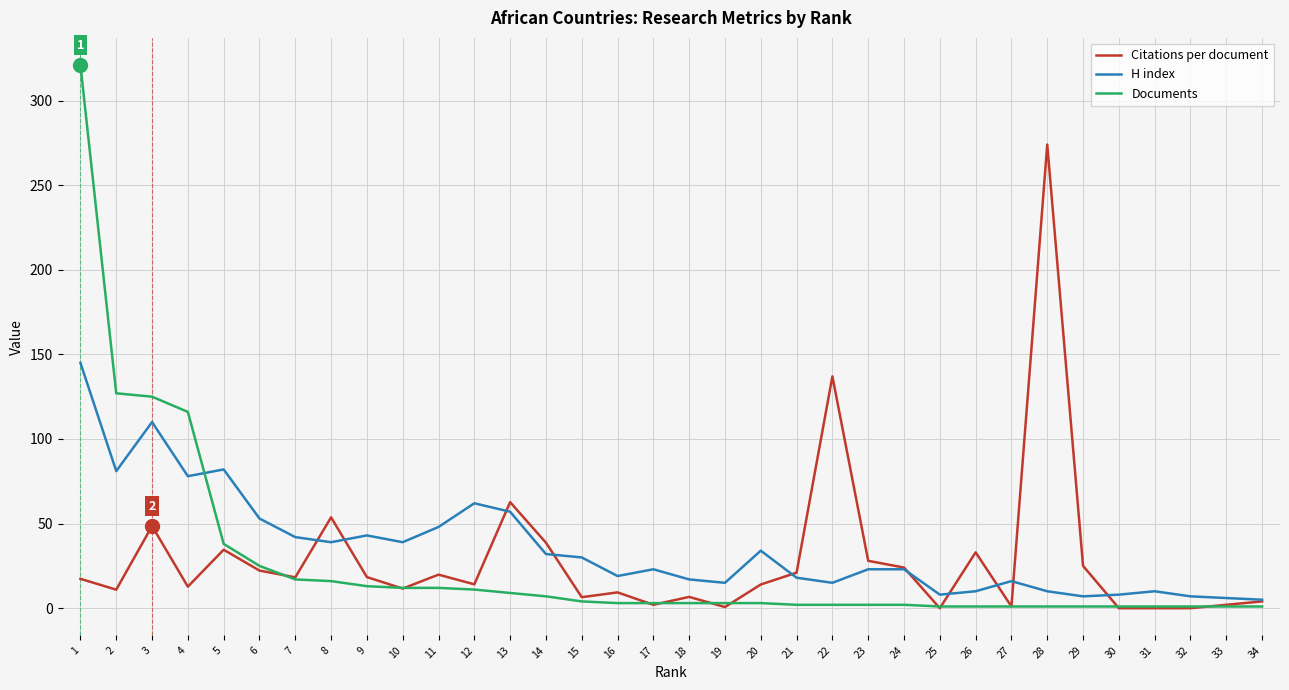

The Documents series shows 3.0 at 18. True or false?

True